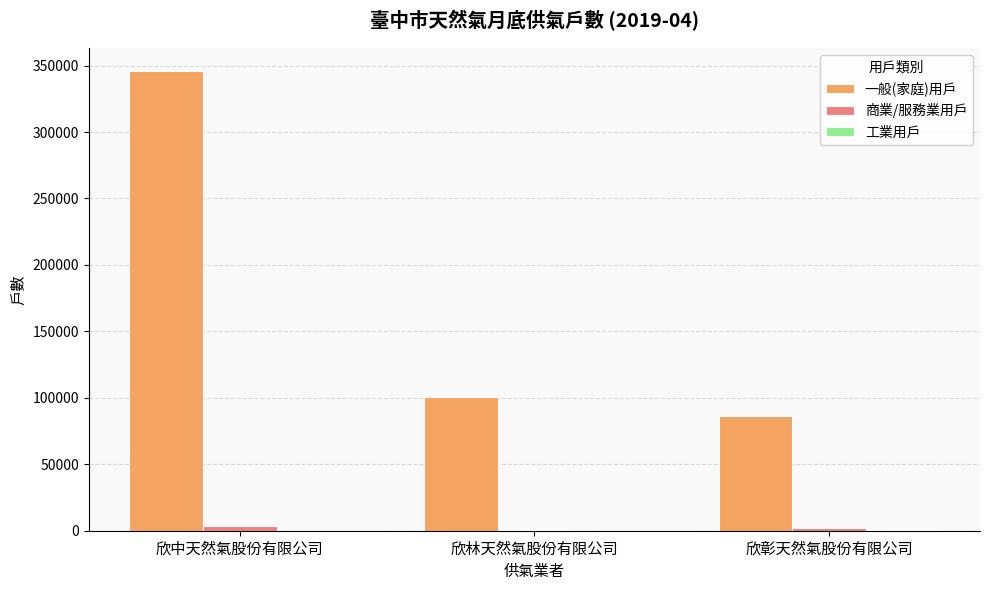

Which category has the highest value across all series?

欣中天然氣股份有限公司